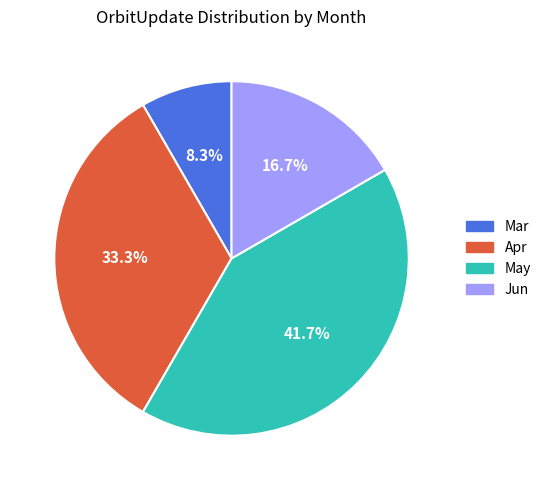

How many segments does this pie chart have?

4